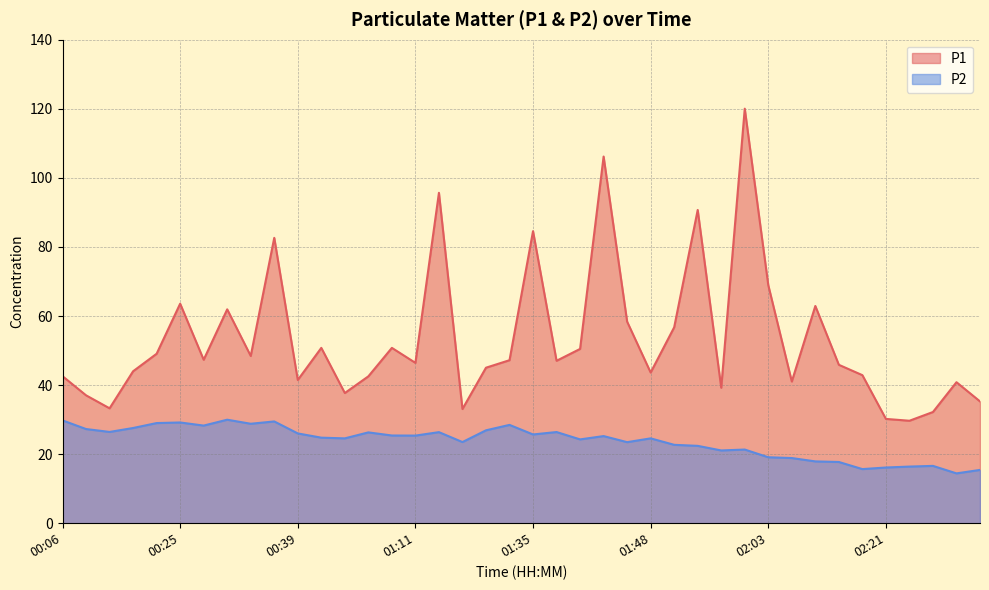

True or false: P2 has more than 0 interior local peaks.

True